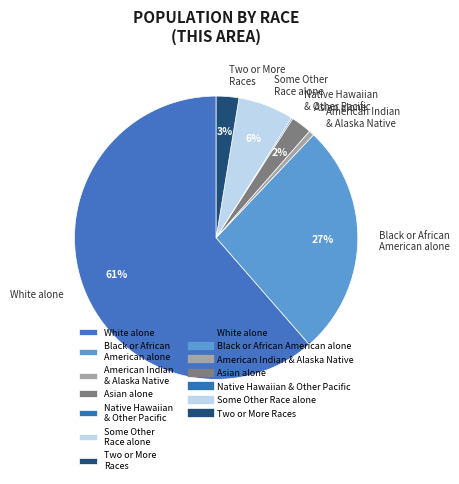

To the nearest percent, what percentage of the pie is Black or African American alone?

27%